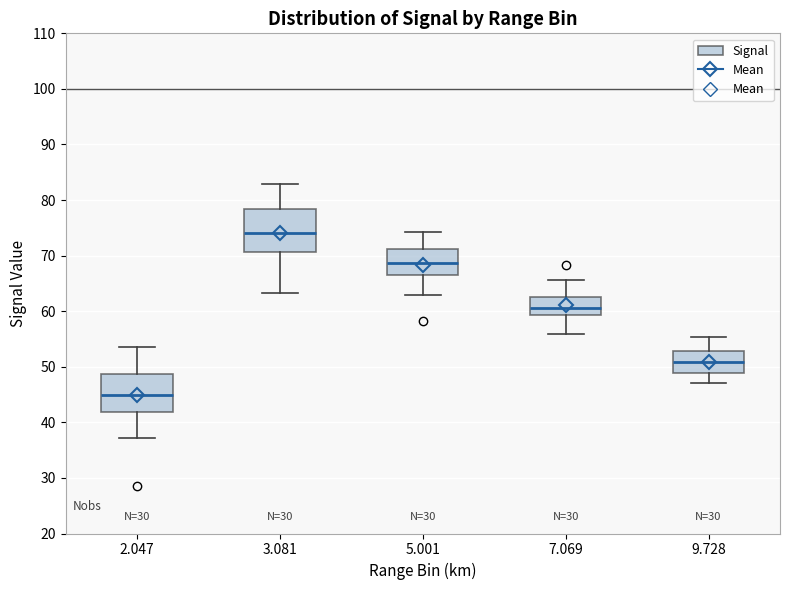

Where does the lower whisker of the box at x = 7.069 end on the y-axis? The values are not printed on the chart, so give them approximately, as read against the axis.

56